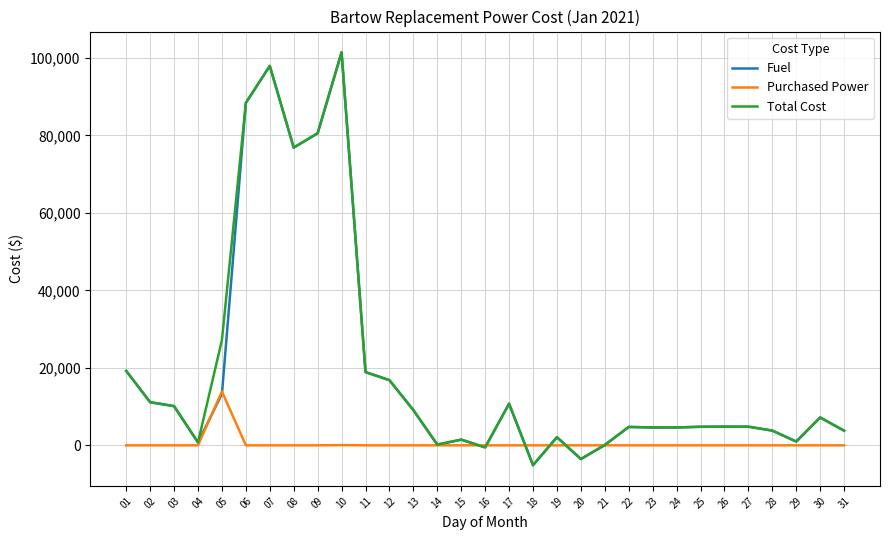

What is the average value of the Fuel series?

19160.8